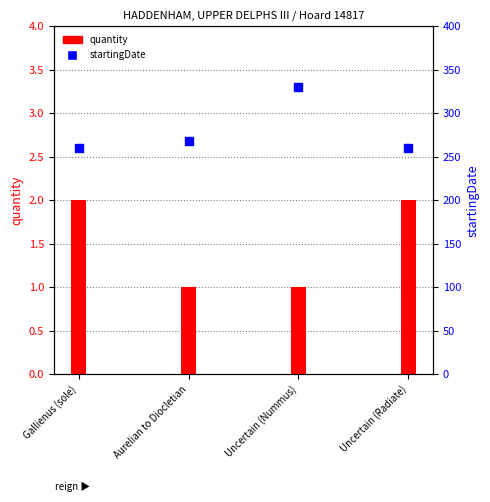

Which series reaches the maximum Y coordinate?

startingDate